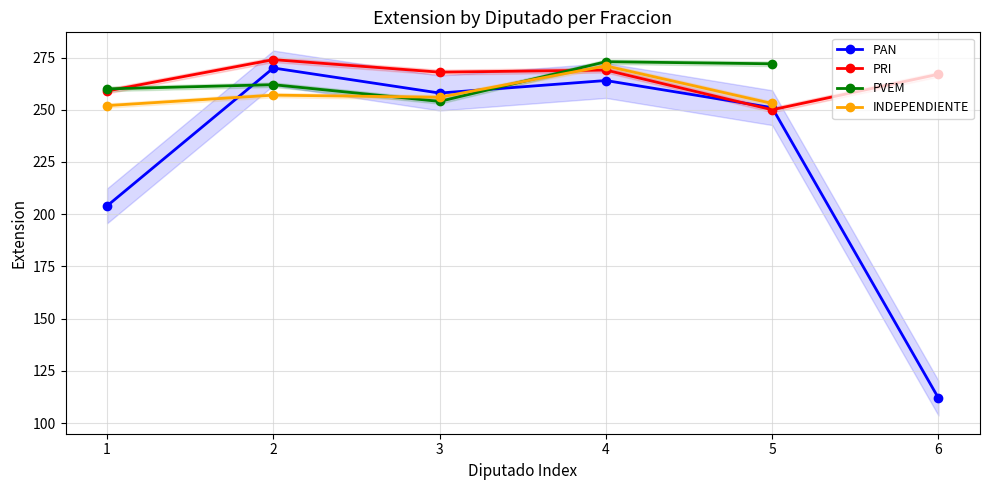

At which category does PRI reach its first local peak?

2